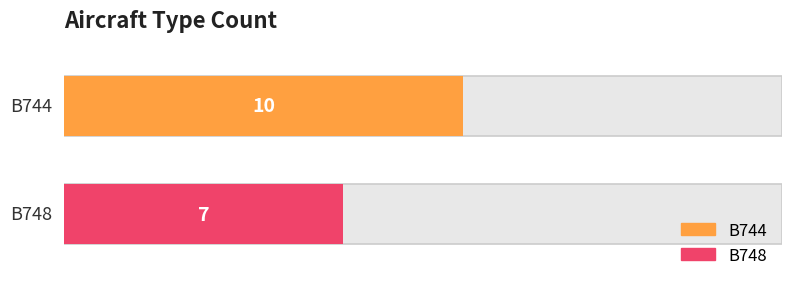

Are the bars grouped side by side (vs. stacked)?

No